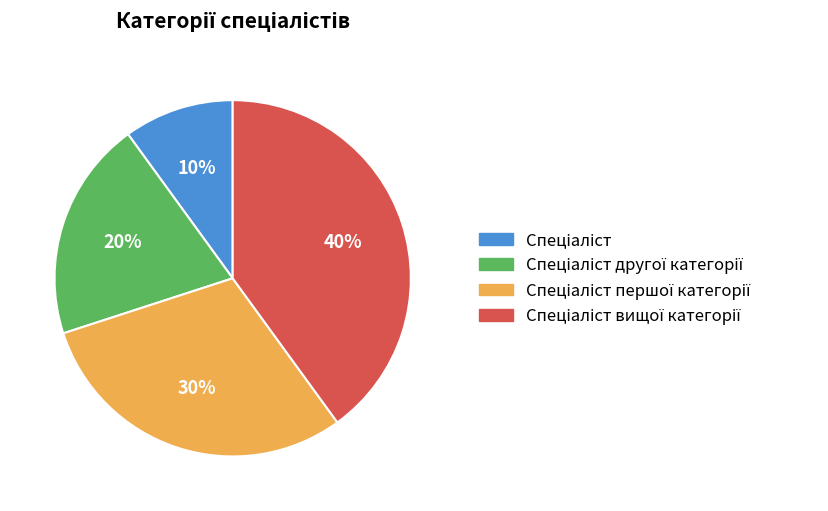

To the nearest percent, what is the difference between the largest and smallest slice percentages?

30%